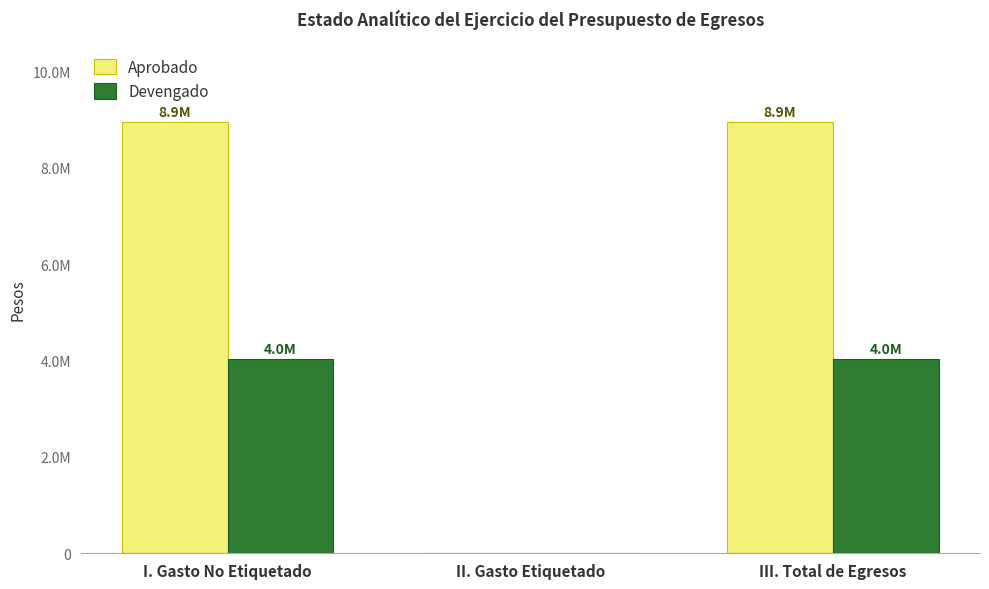

The Aprobado series shows 12918091.3 at III. Total de Egresos. True or false?

False